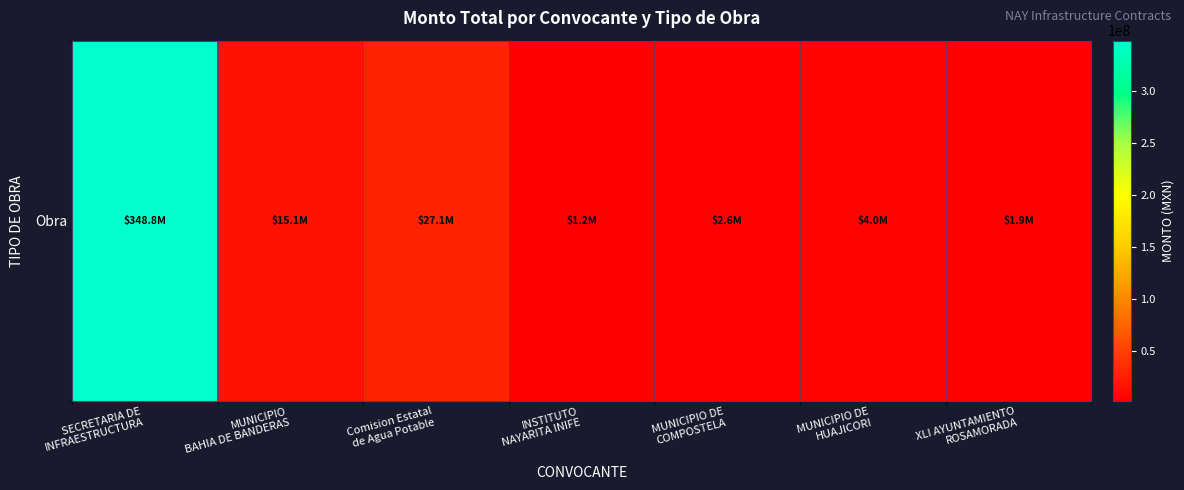

List the labels in order of value, largest first.

SECRETARIA DE
INFRAESTRUCTURA, Comision Estatal
de Agua Potable, MUNICIPIO
BAHIA DE BANDERAS, MUNICIPIO DE
HUAJICORI, MUNICIPIO DE
COMPOSTELA, XLI AYUNTAMIENTO
ROSAMORADA, INSTITUTO
NAYARITA INIFE